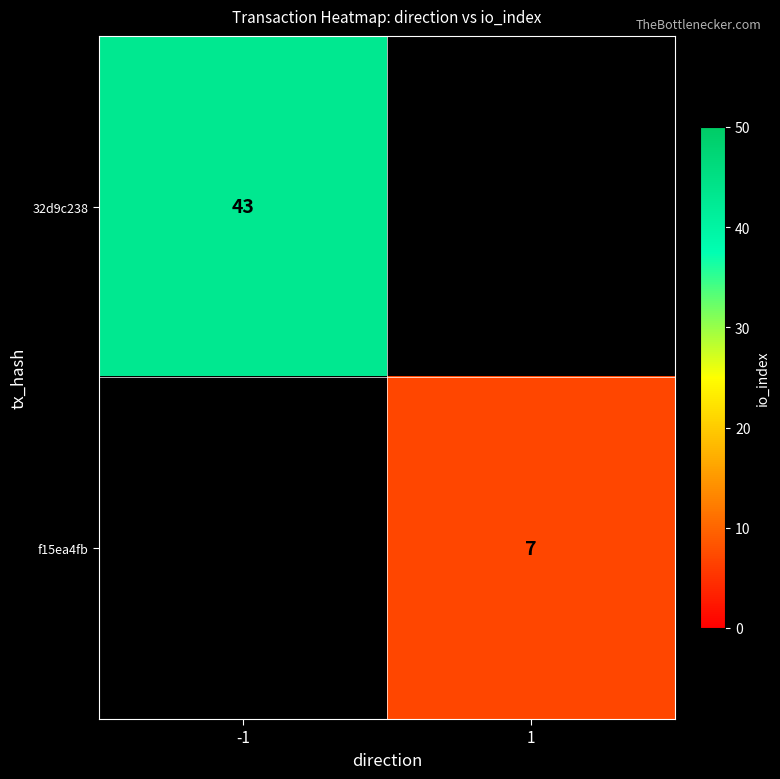

Is the value of f15ea4fb at 1 greater than the value of 32d9c238 at -1?

No